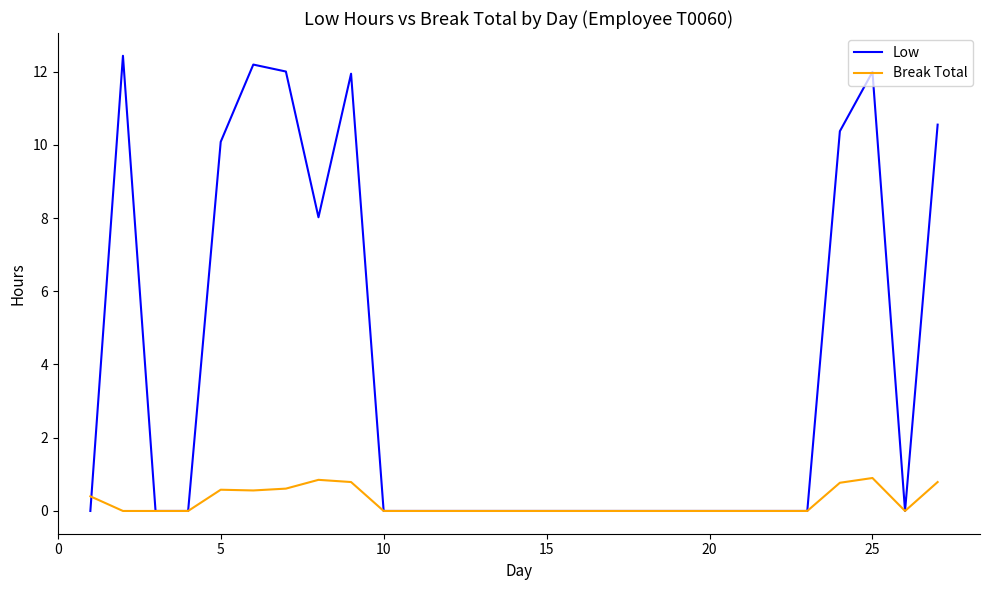

Count the number of categories in the chart.

27